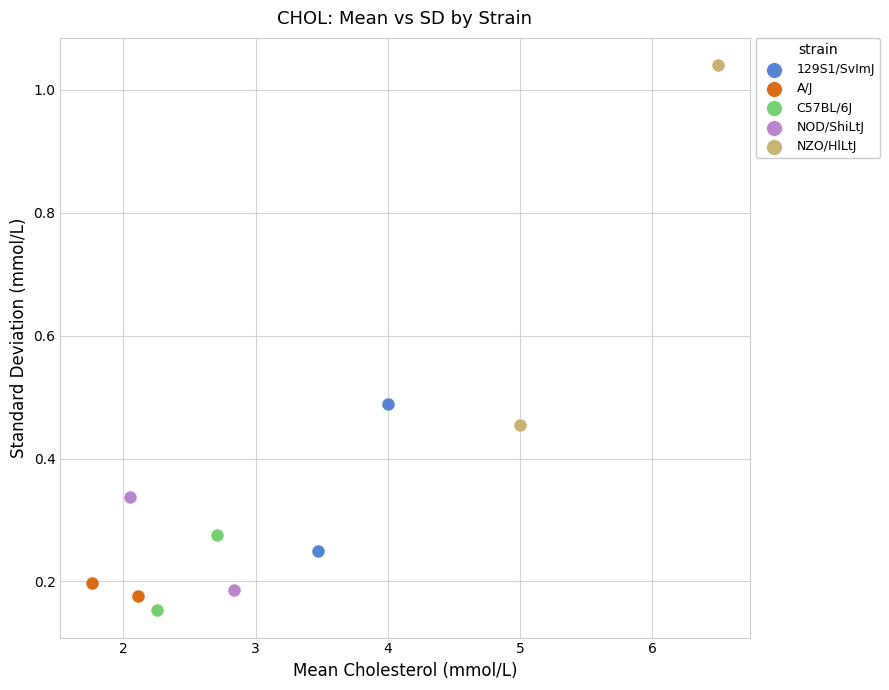

What are all the series names shown in the legend?

129S1/SvImJ, A/J, C57BL/6J, NOD/ShiLtJ, NZO/HlLtJ